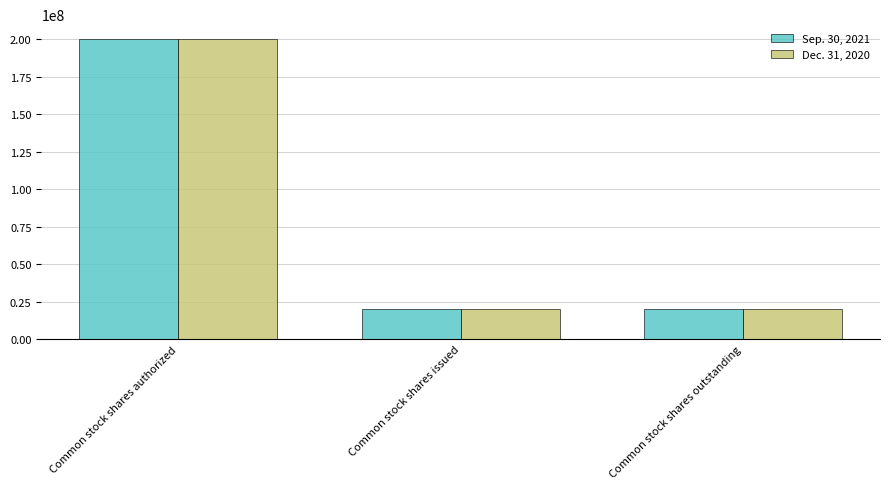

What is the average value of the Sep. 30, 2021 series?

80036000